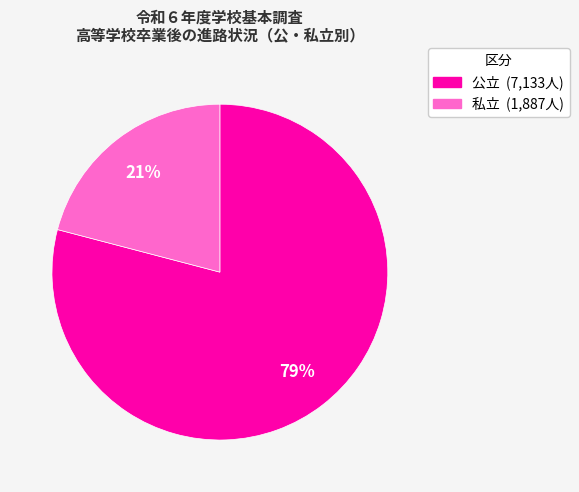

Does any single category account for the majority?

Yes